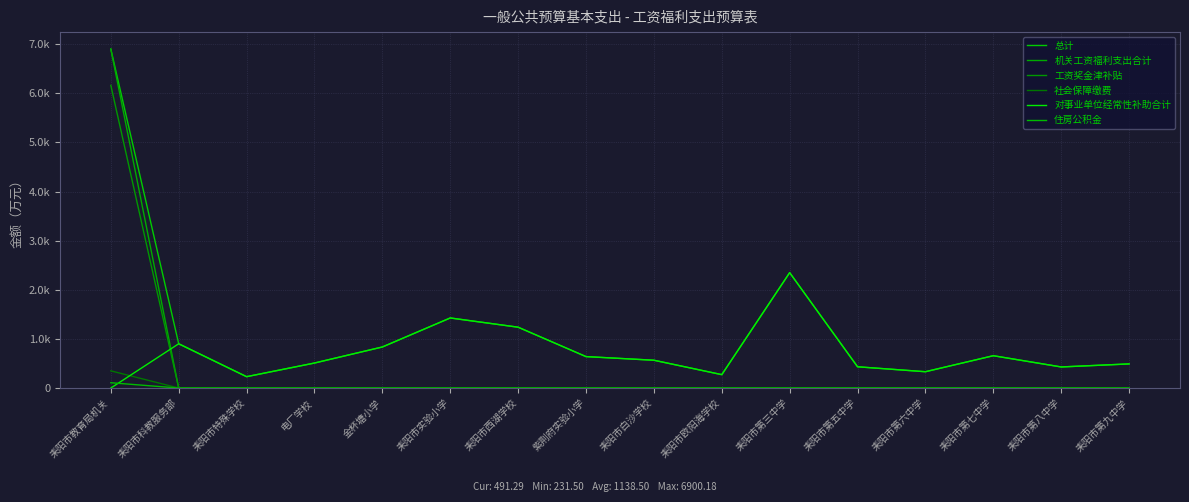

Does the chart display data point markers on the line(s)?

No